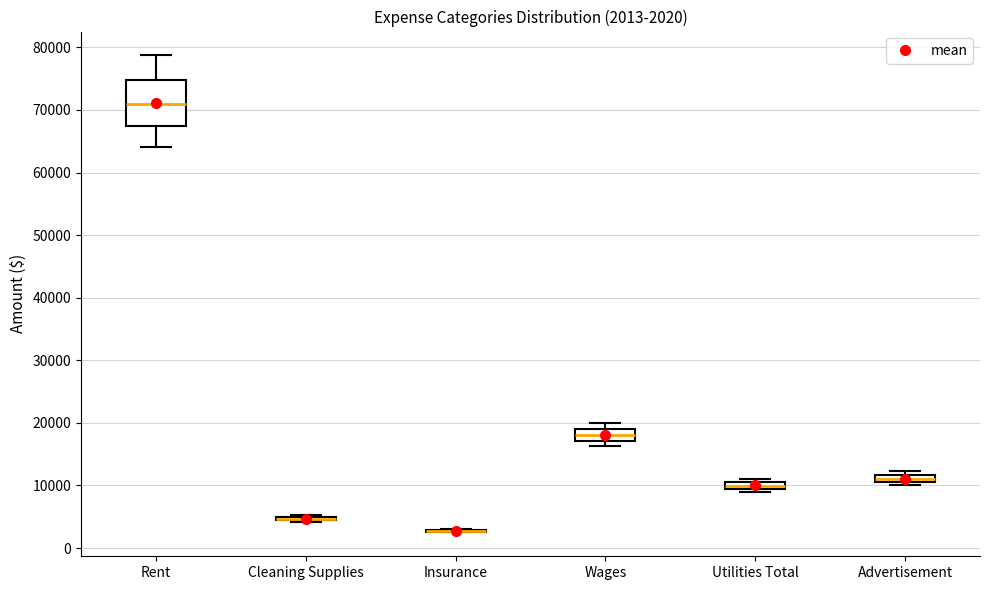

Which box is the tallest, from its lower edge to its upper edge?

Rent